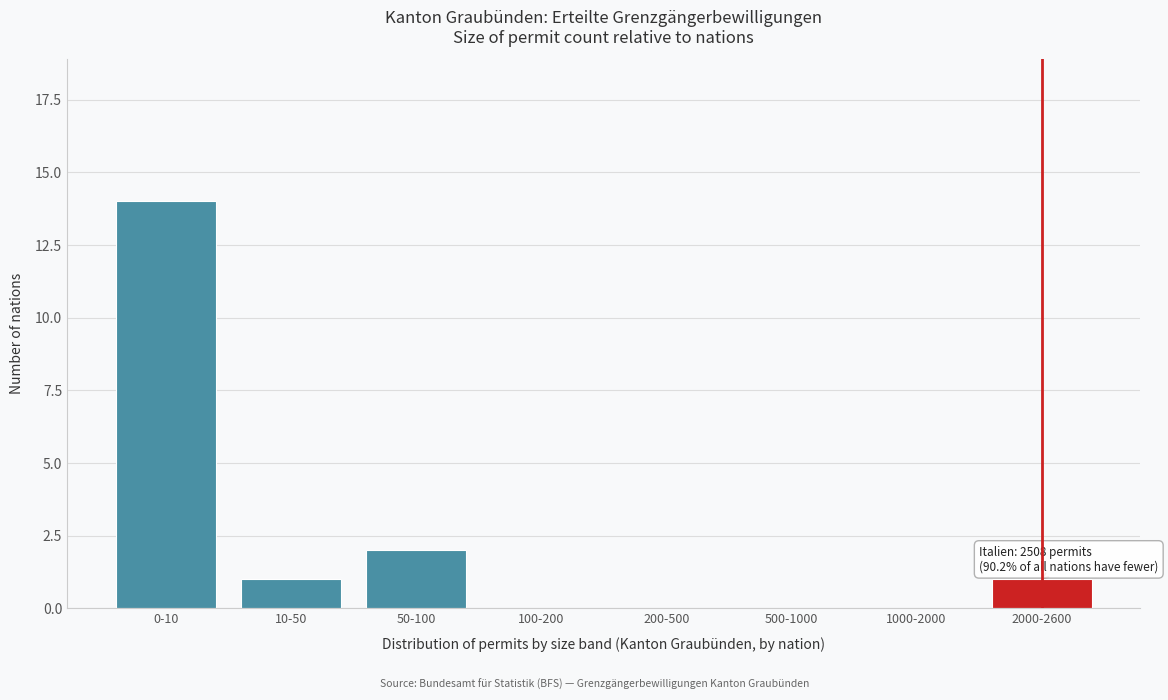

What is the sum of all values?

18